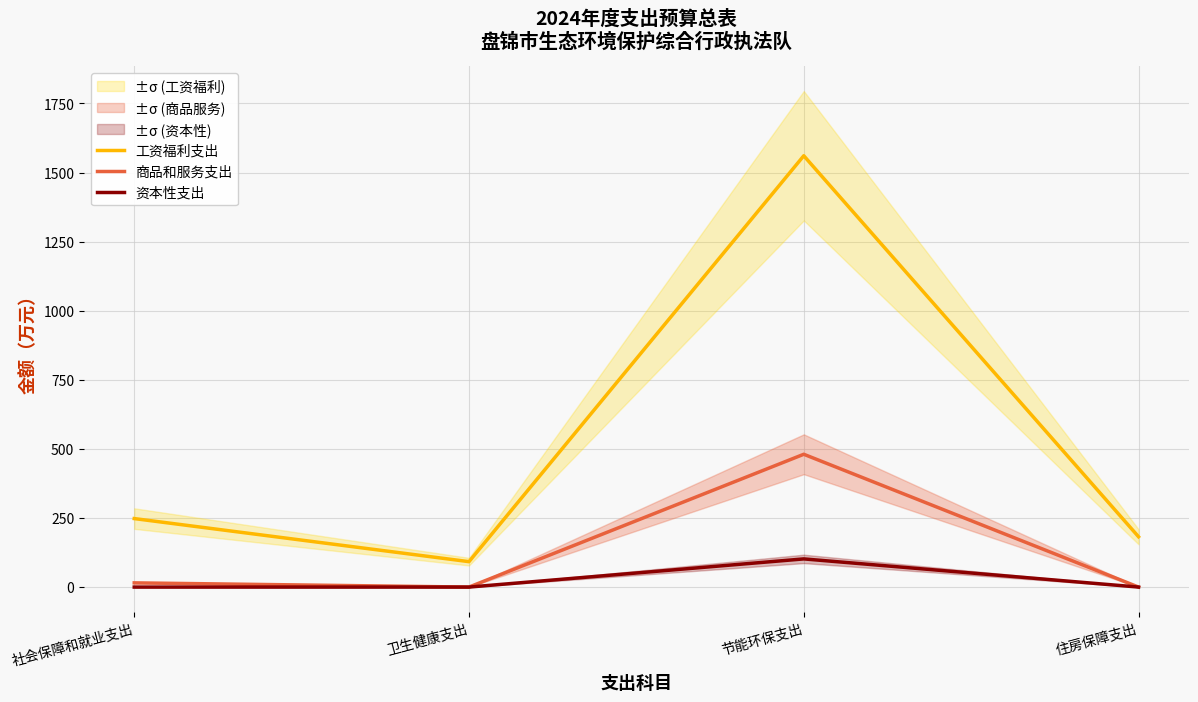

Between 社会保障和就业支出 and 节能环保支出, which is larger?

节能环保支出